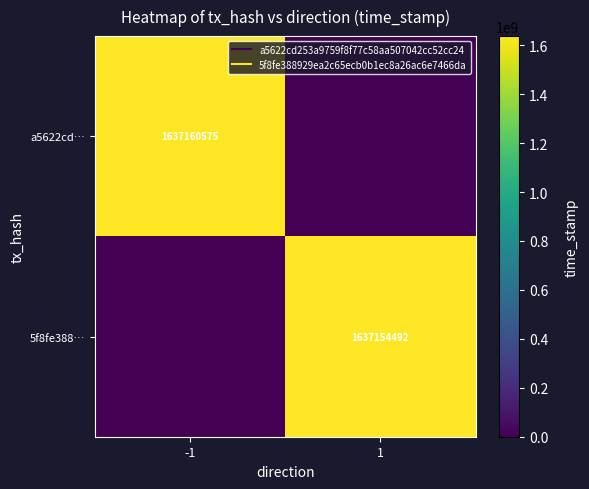

At which label is 5f8fe388… closest to 818577246?

-1